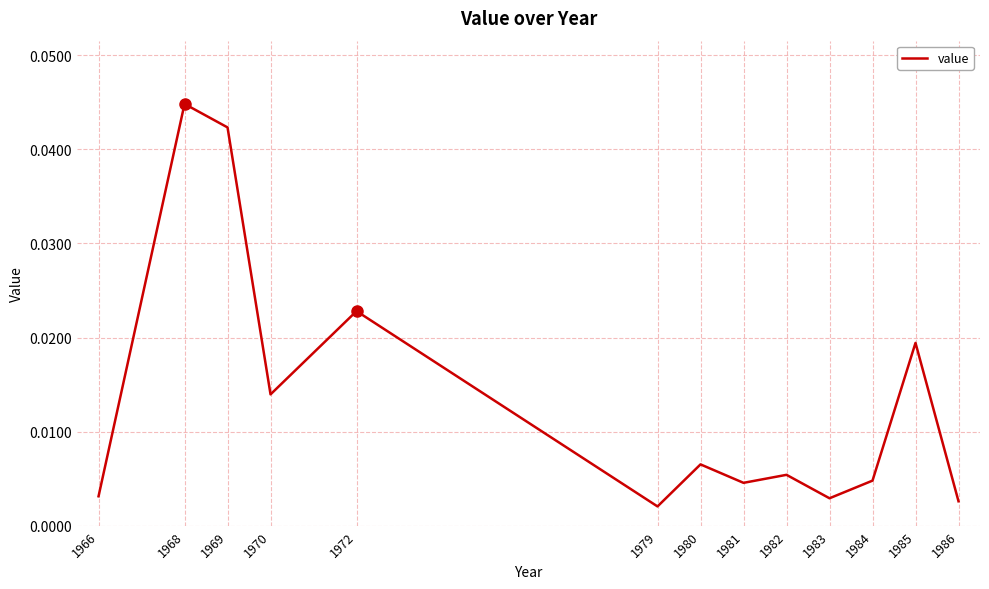

Is this an area chart (filled region under the line)?

No